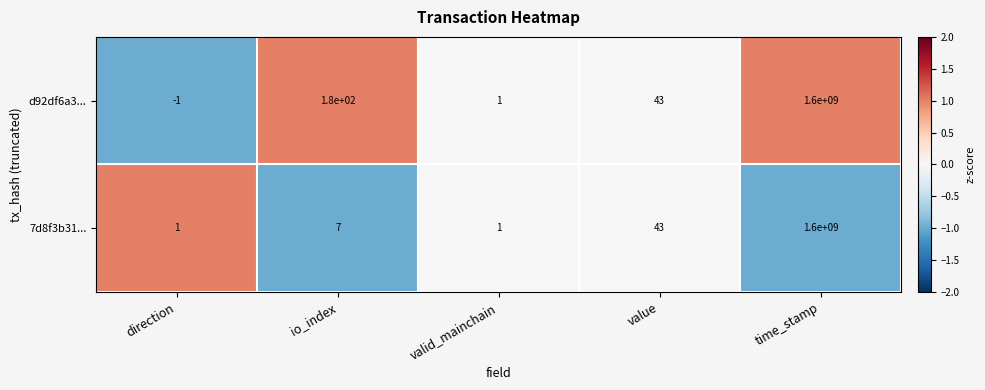

Which series has the widest spread of values?

d92df6a3...